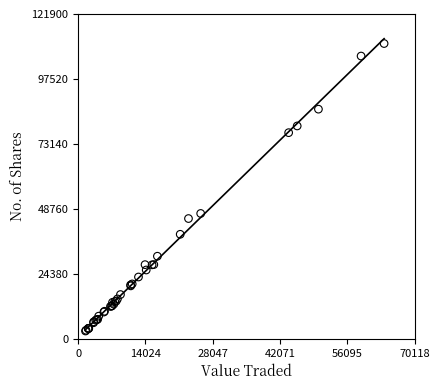

What Y value in the scatter plot is closest to 56878?

47049